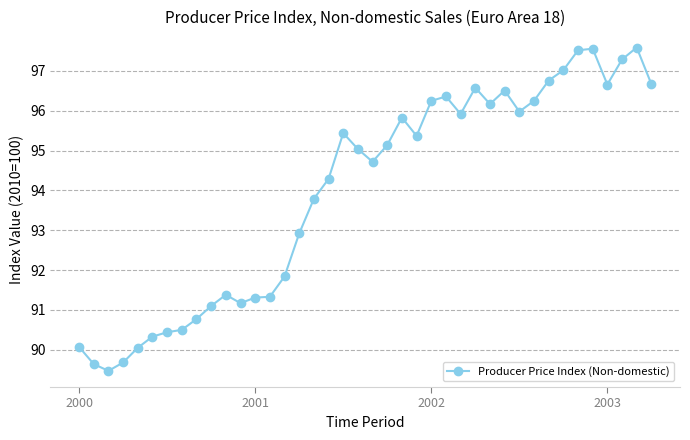

Does the chart have visible grid lines?

Yes